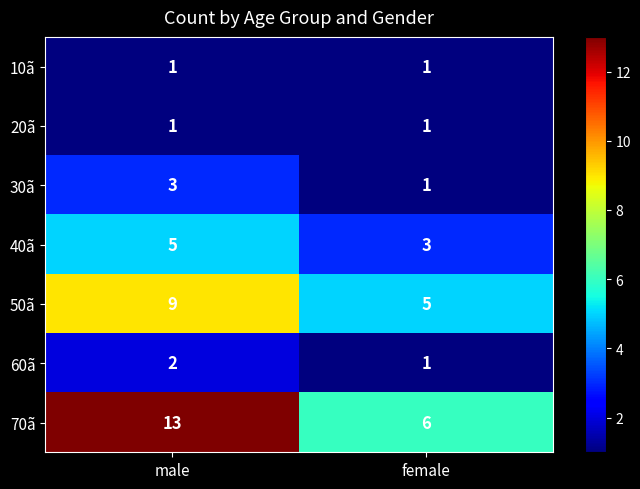

The 10ã series shows 0 at male. True or false?

False